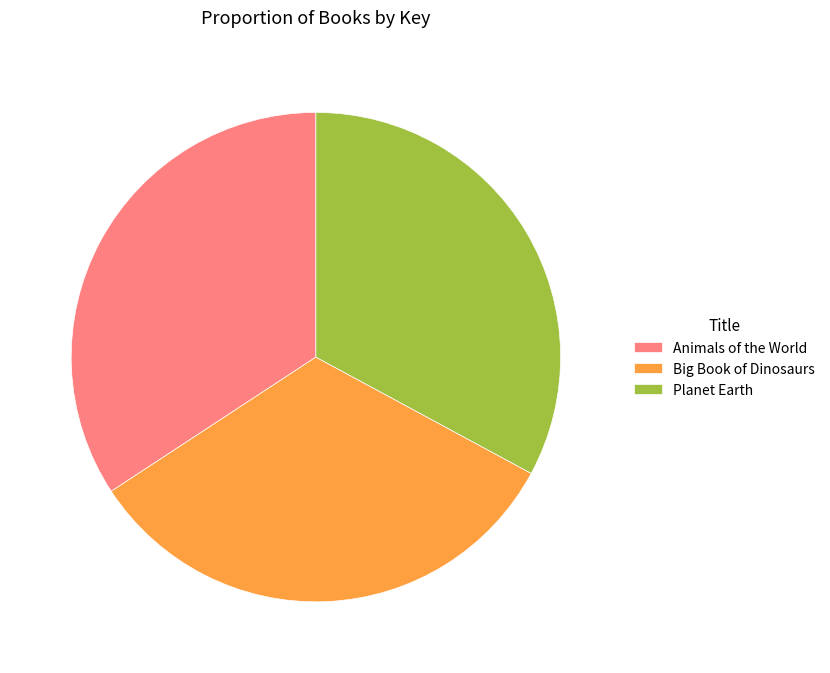

What is the largest slice in the pie chart?

Animals of the World